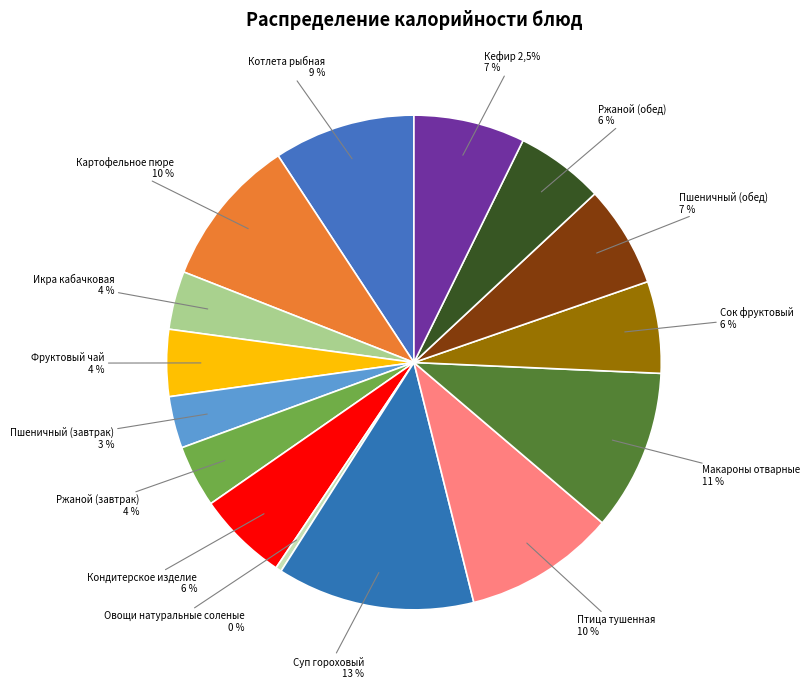

Is it true that Ржаной (обед) is 15% of the pie?

False